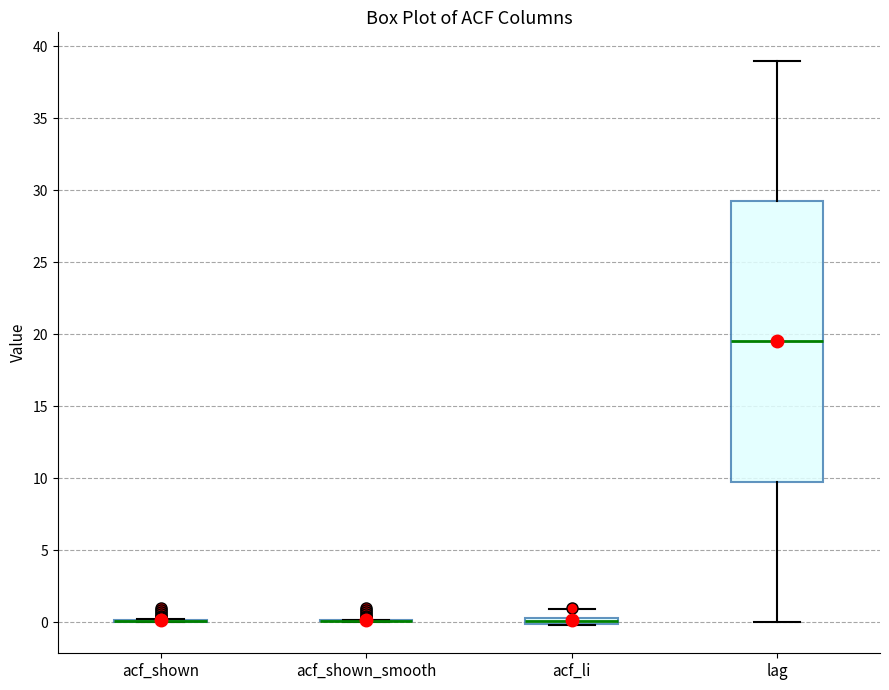

Comparing the boxes themselves (not the whiskers), which one is the tallest?

lag